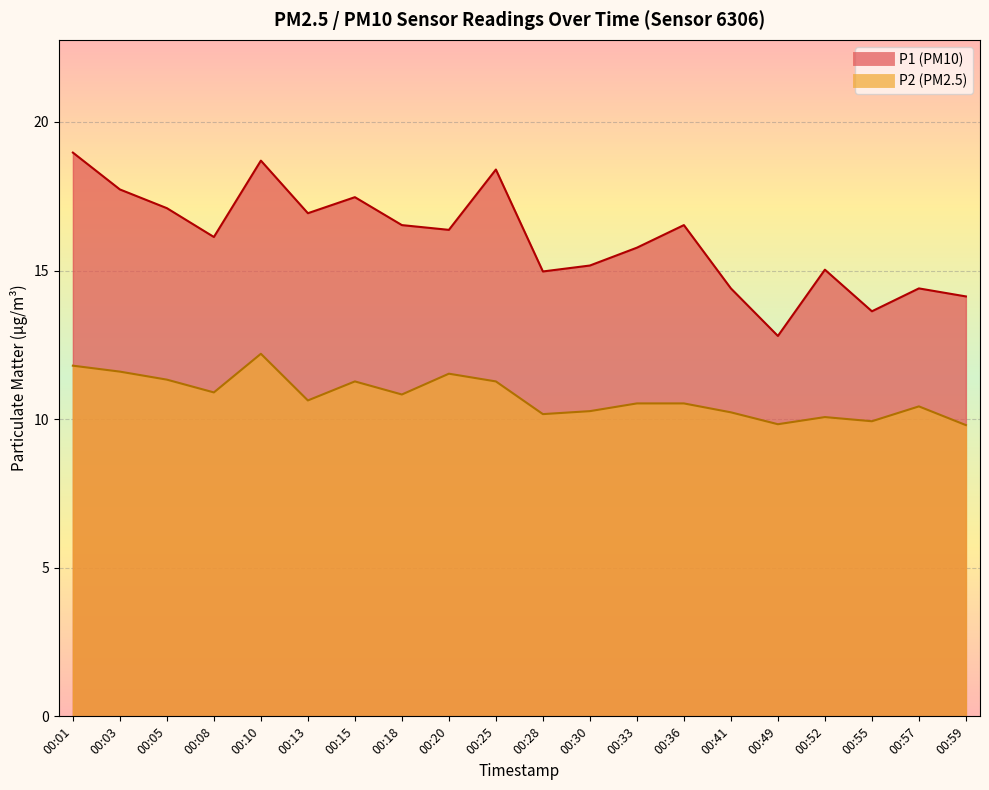

What is the minimum value for P1?

12.8